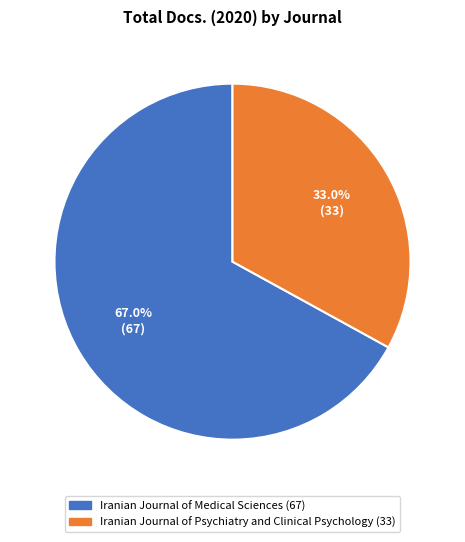

Count the number of slices in the pie.

2